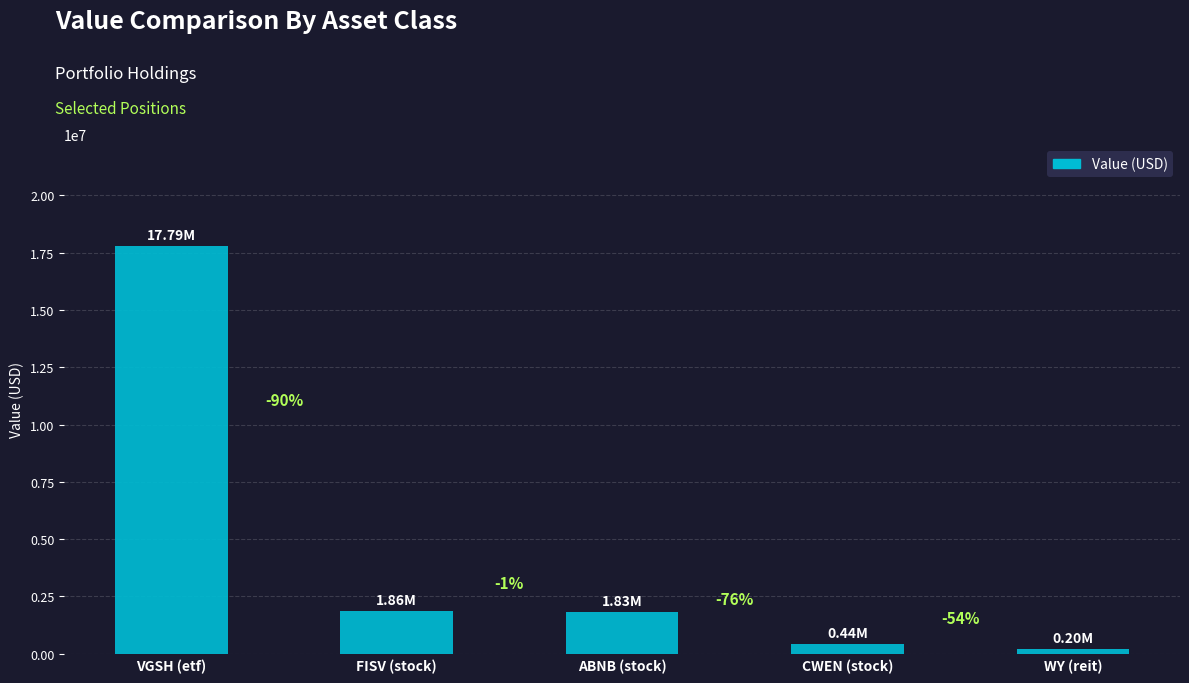

What is the maximum value shown in the chart?

17792000